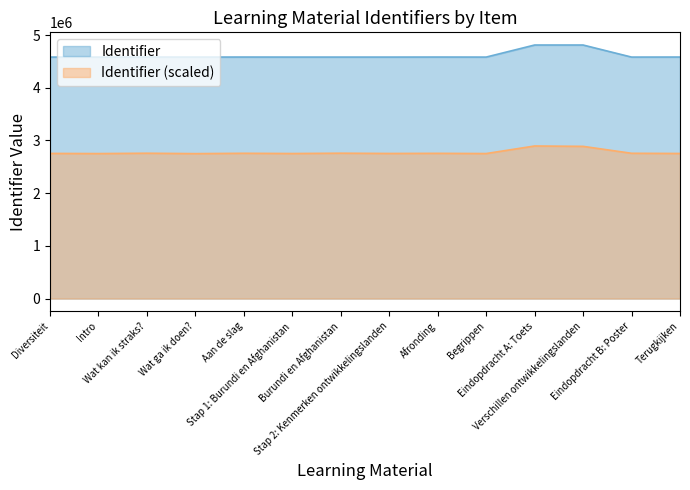

How many data points in Identifier_scaled are less than 2755977?

7